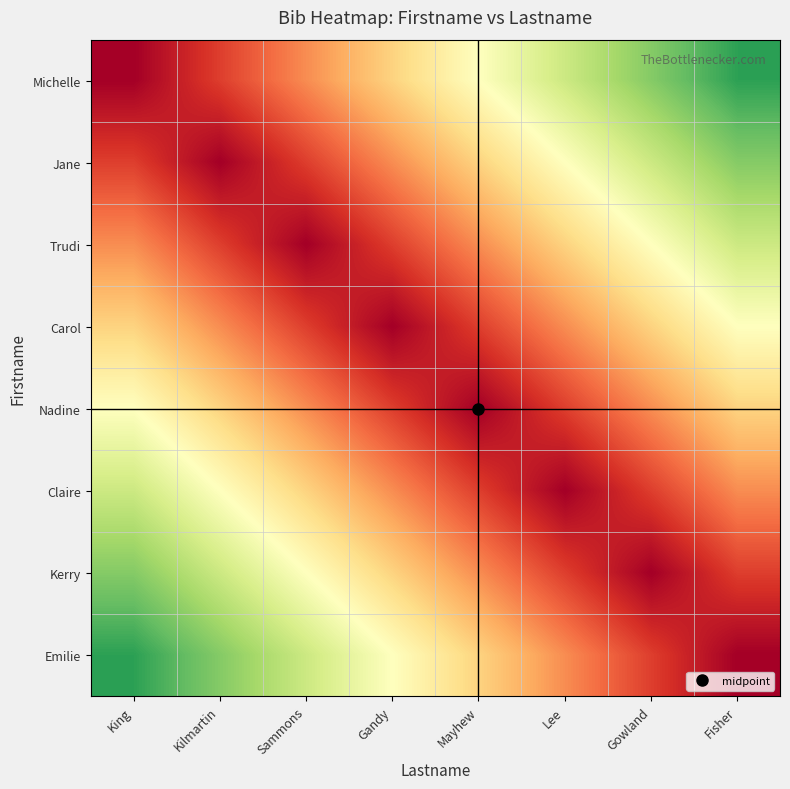

Reading left to right, extract all data points from this chart.

Michelle: King=0.0	Kilmartin=0.1	Sammons=0.2	Gandy=0.4	Mayhew=0.5	Lee=0.6	Gowland=0.8	Fisher=0.9
Jane: King=0.1	Kilmartin=0.0	Sammons=0.1	Gandy=0.2	Mayhew=0.4	Lee=0.5	Gowland=0.6	Fisher=0.8
Trudi: King=0.2	Kilmartin=0.1	Sammons=0.0	Gandy=0.1	Mayhew=0.2	Lee=0.4	Gowland=0.5	Fisher=0.6
Carol: King=0.4	Kilmartin=0.2	Sammons=0.1	Gandy=0.0	Mayhew=0.1	Lee=0.2	Gowland=0.4	Fisher=0.5
Nadine: King=0.5	Kilmartin=0.4	Sammons=0.2	Gandy=0.1	Mayhew=0.0	Lee=0.1	Gowland=0.2	Fisher=0.4
Claire: King=0.6	Kilmartin=0.5	Sammons=0.4	Gandy=0.2	Mayhew=0.1	Lee=0.0	Gowland=0.1	Fisher=0.2
Kerry: King=0.8	Kilmartin=0.6	Sammons=0.5	Gandy=0.4	Mayhew=0.2	Lee=0.1	Gowland=0.0	Fisher=0.1
Emilie: King=0.9	Kilmartin=0.8	Sammons=0.6	Gandy=0.5	Mayhew=0.4	Lee=0.2	Gowland=0.1	Fisher=0.0